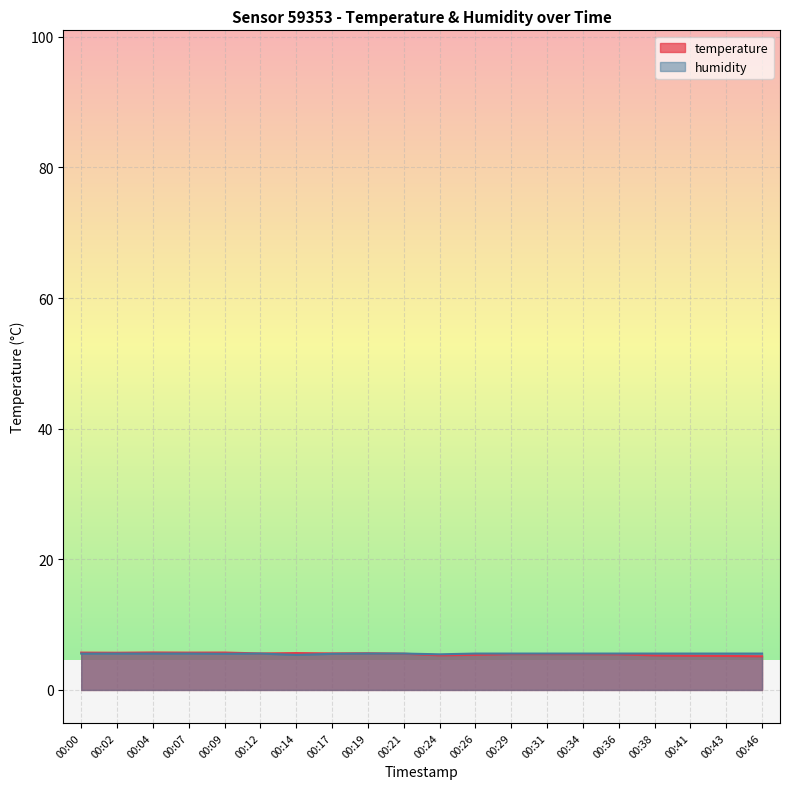

At which category does the chart reach its peak across all series?

00:04